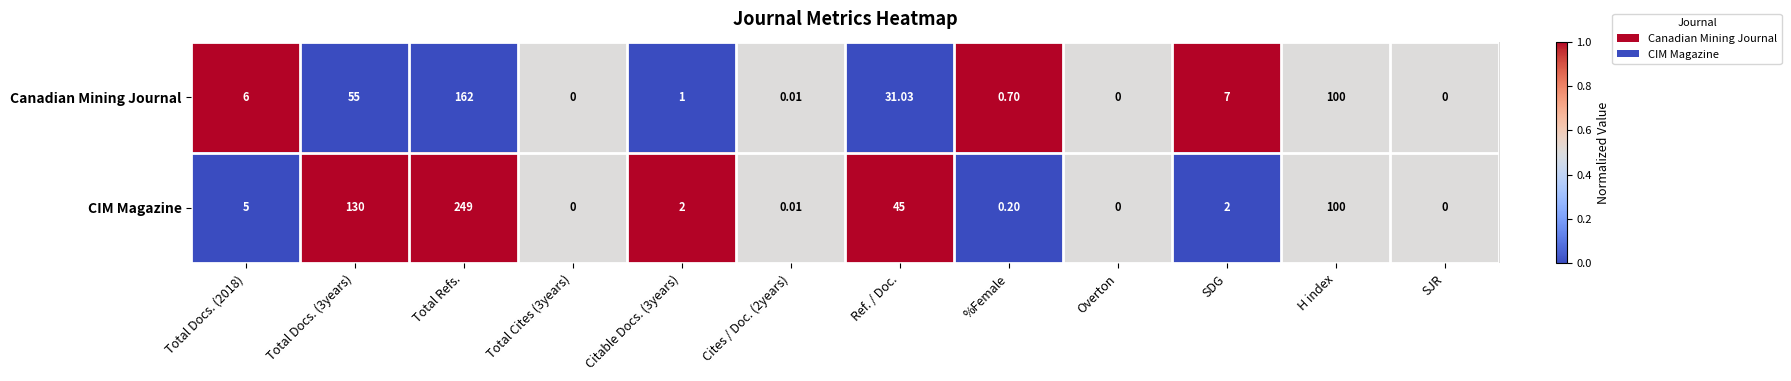

List the series in order of their peak value, lowest first.

Canadian Mining Journal, CIM Magazine